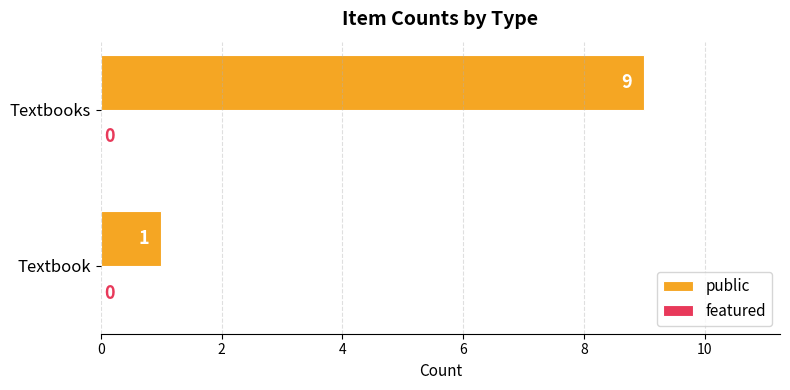

The chart shows a value of 4 at Textbooks. True or false?

False